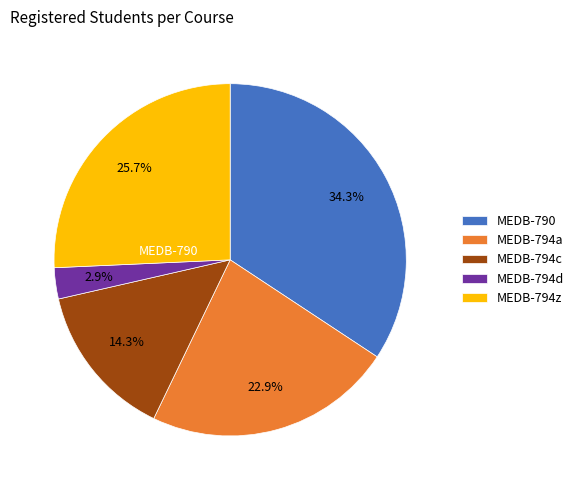

To the nearest percent, what percentage of the pie is MEDB-794z?

26%